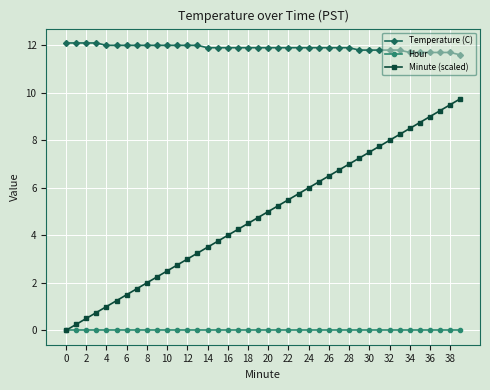

Which series has the widest spread of values?

Minute (scaled)